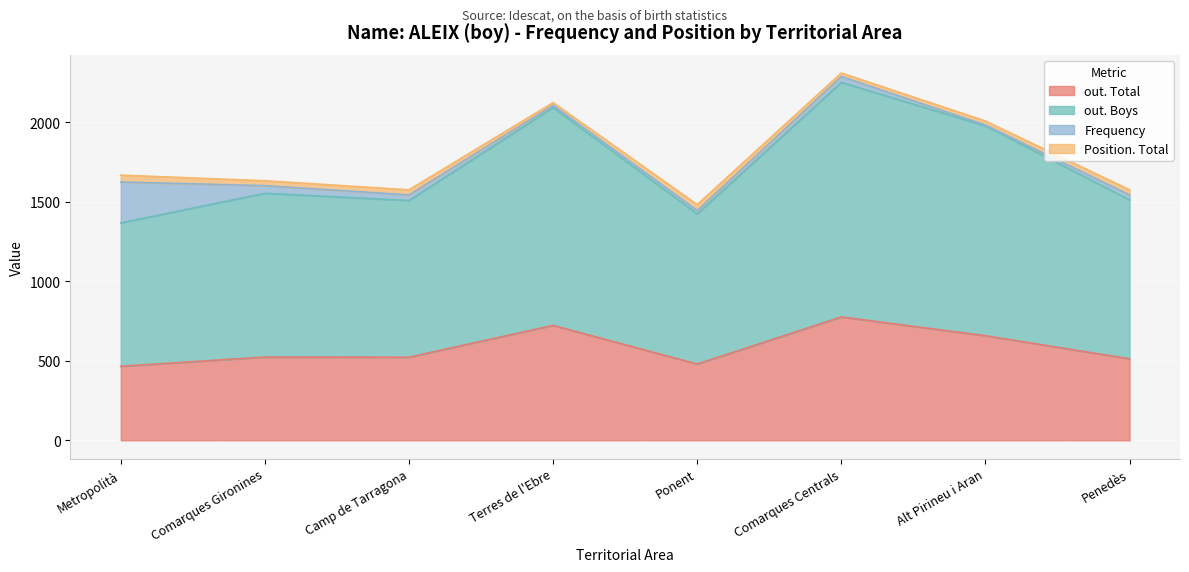

Is it true that out. Total equals 479 at Ponent?

True